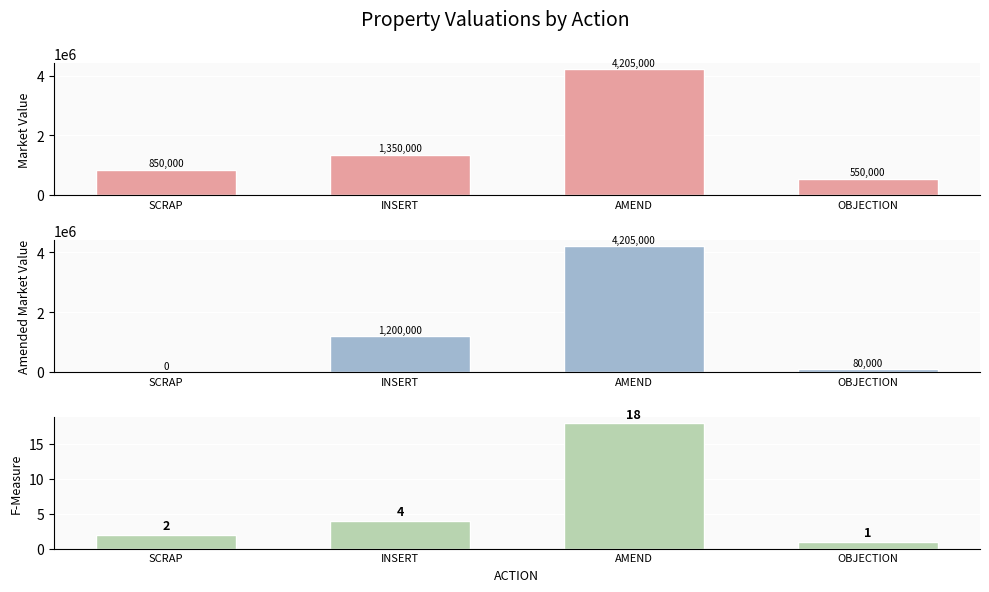

How many bars are there in total?

12